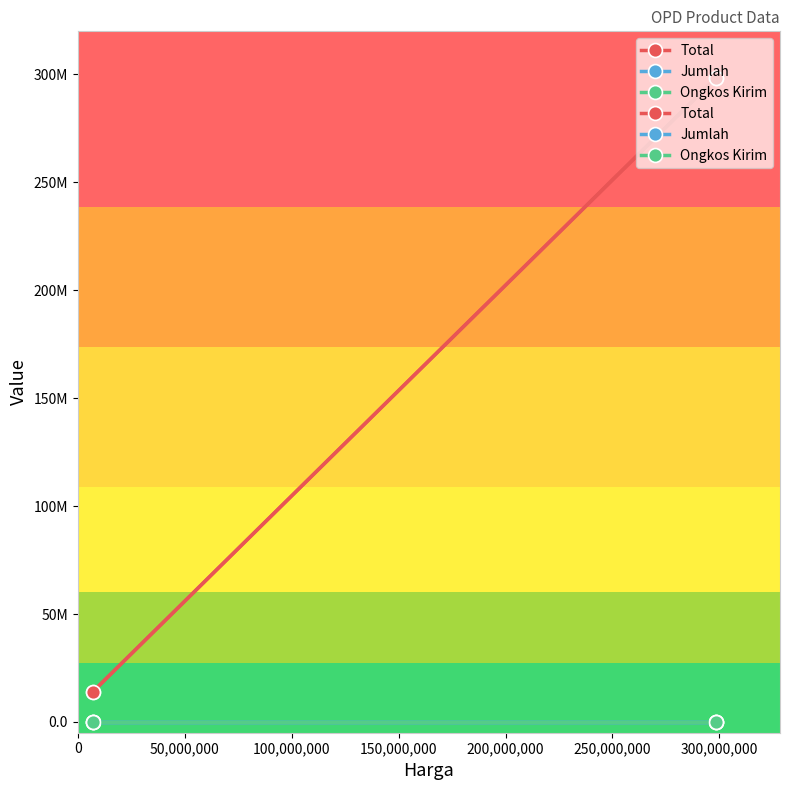

Is the value of Total at 50,000,000 greater than the value of Jumlah at 50,000,000?

Yes